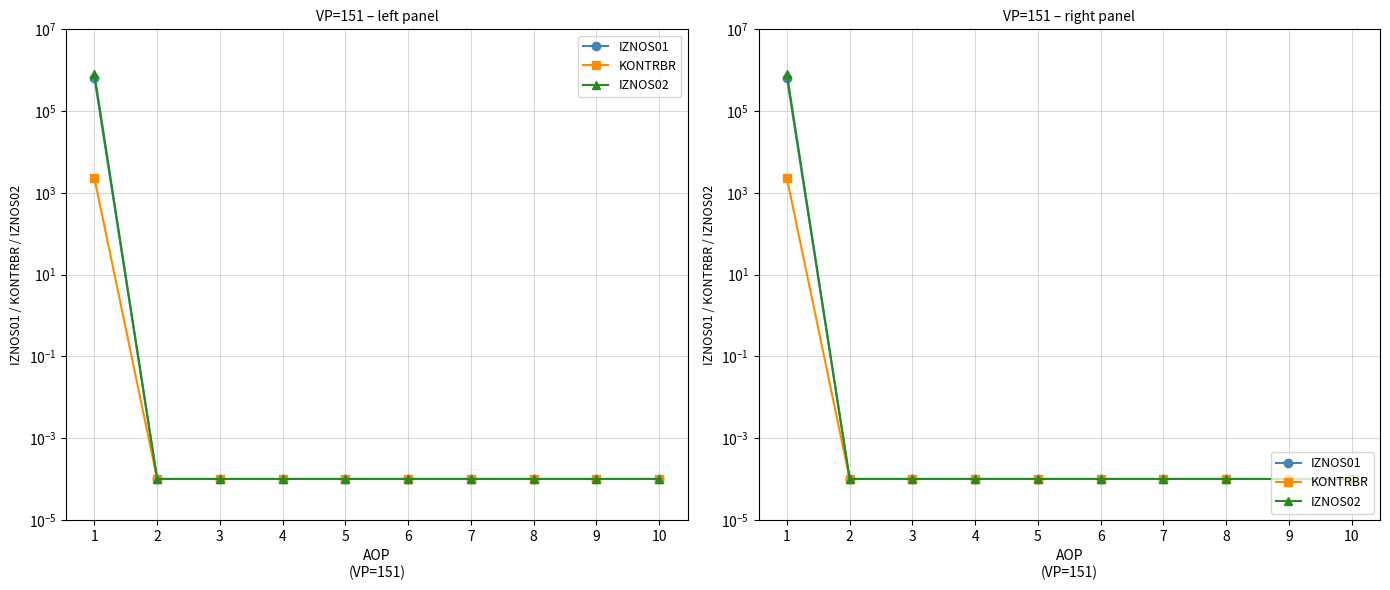

Rank the series by their average value, from lowest to highest.

KONTRBR, IZNOS01, IZNOS02